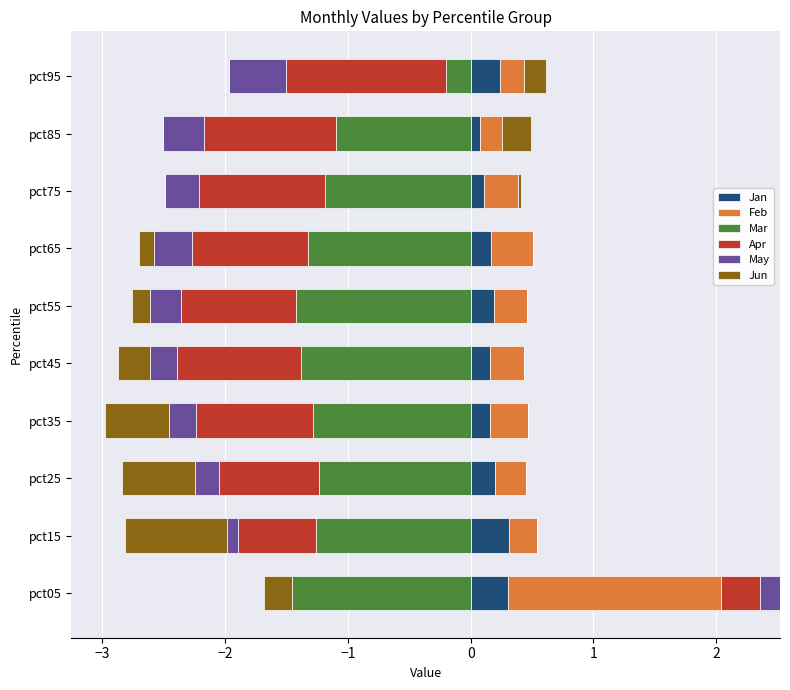

What is the average value of the Jan series?

0.2